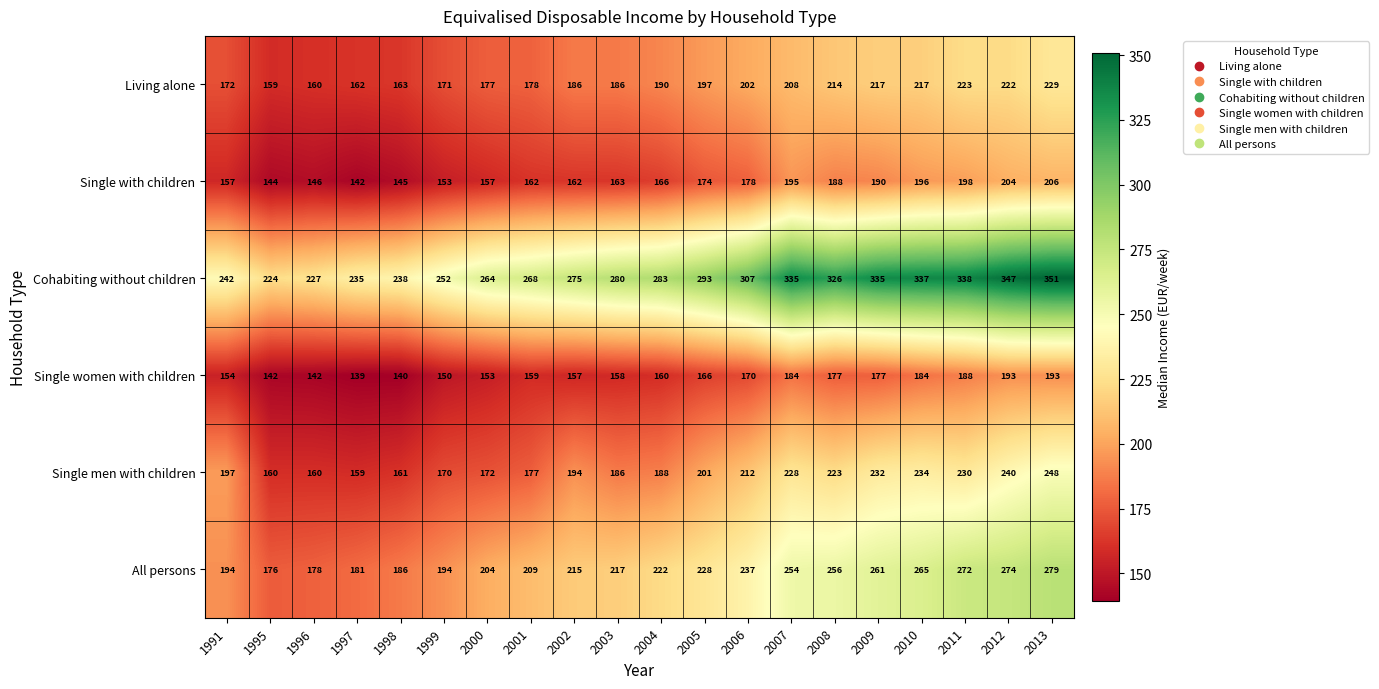

At which category is the sum across all series the highest?

2013